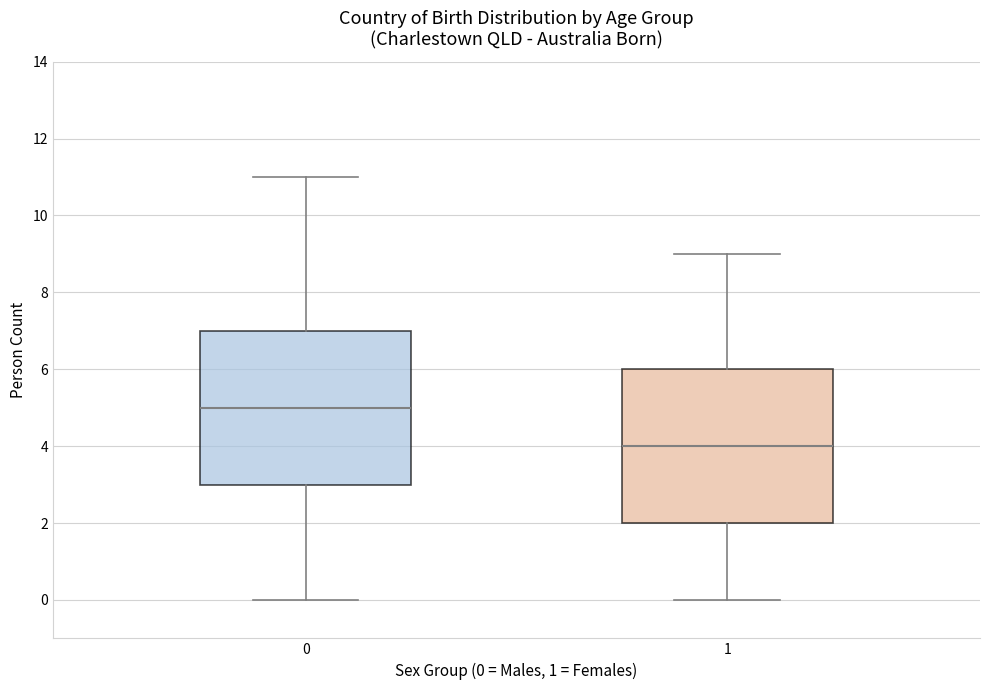

Reading left to right, transcribe this box plot: for each box, give where its median line is, the range the box spans, and where its two whiskers end, as read against the y-axis. The values are not printed on the chart, so give them approximately, as read against the axis.

0: median 5, box 3 to 7, whiskers 0 to 11
1: median 4, box 2 to 6, whiskers 0 to 9